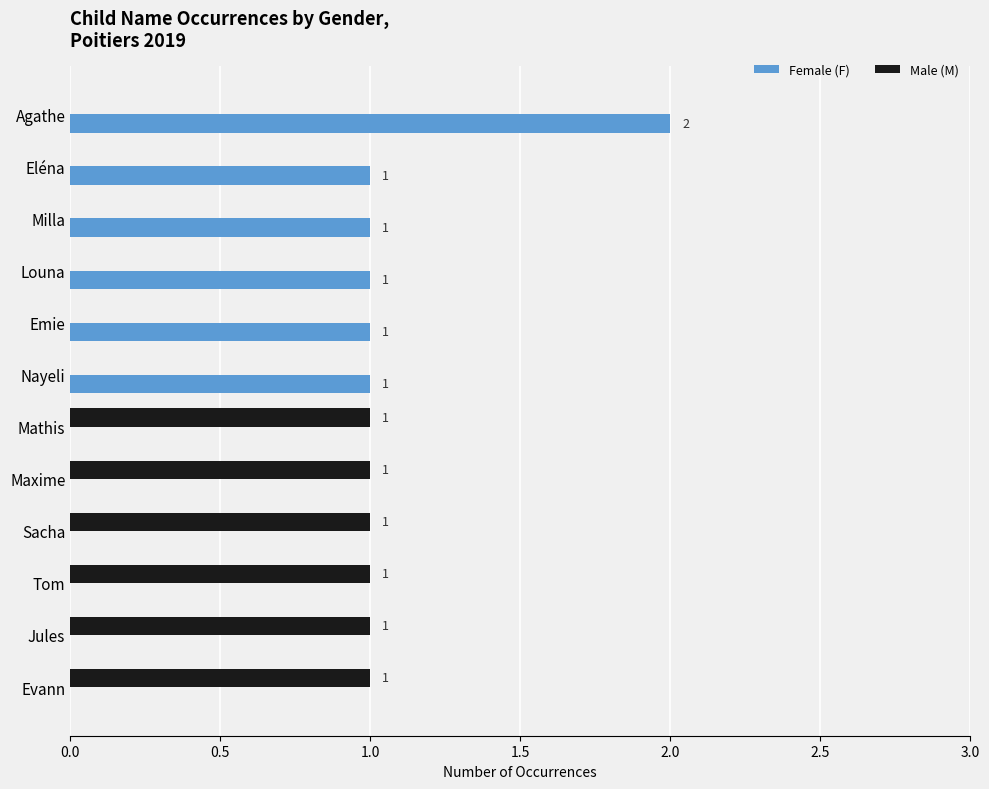

At which category is the sum across all series the highest?

Agathe